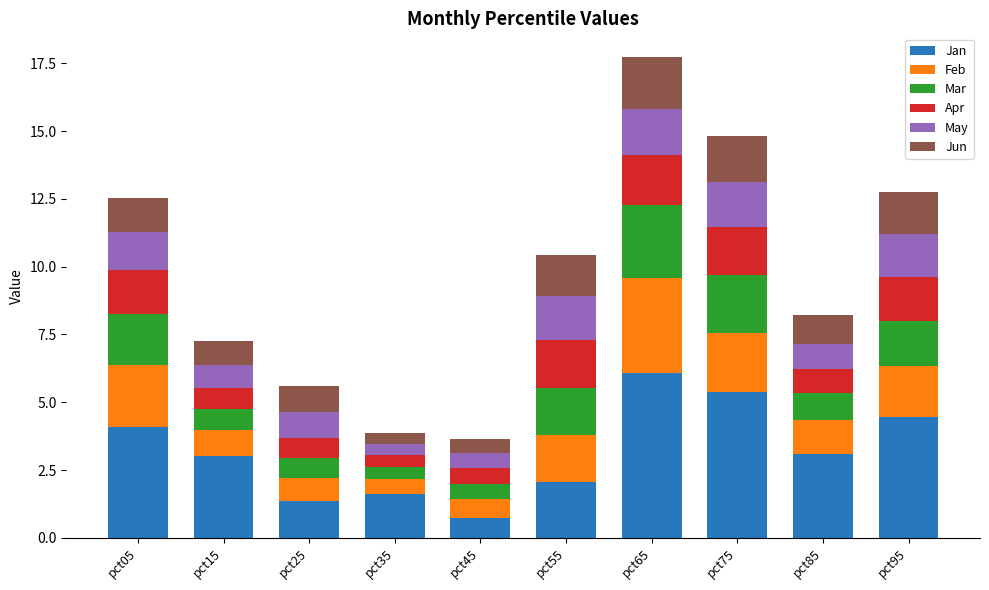

What is the difference between the Jan values at pct95 and pct15?

1.5